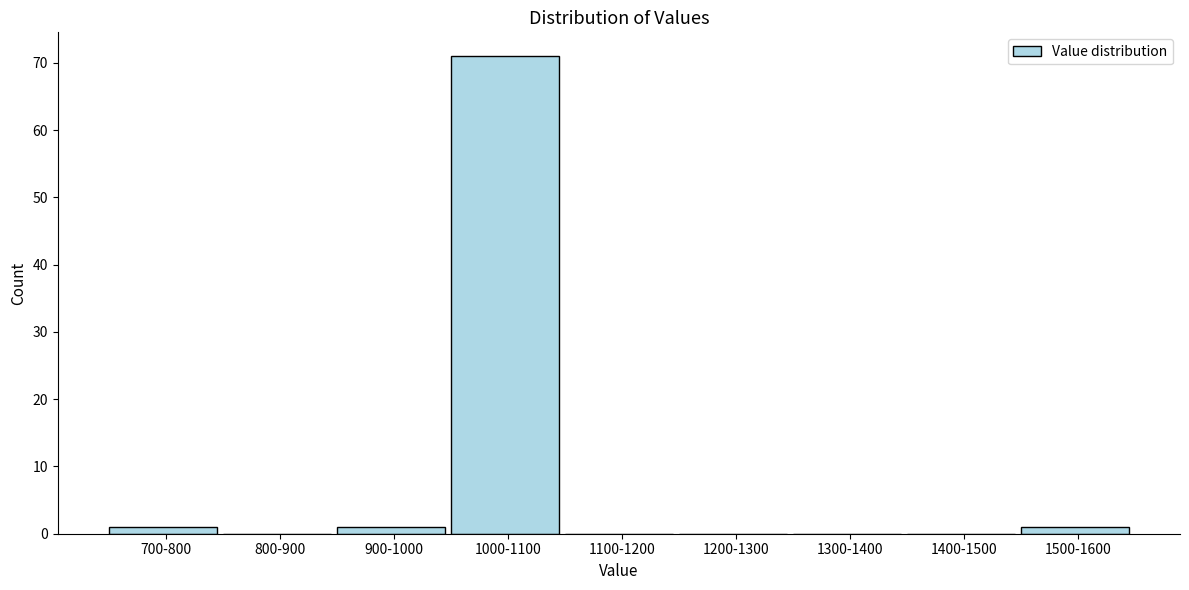

Reading right to left, transcribe all the data shown in this chart.

1500-1600=1	1400-1500=0	1300-1400=0	1200-1300=0	1100-1200=0	1000-1100=71	900-1000=1	800-900=0	700-800=1